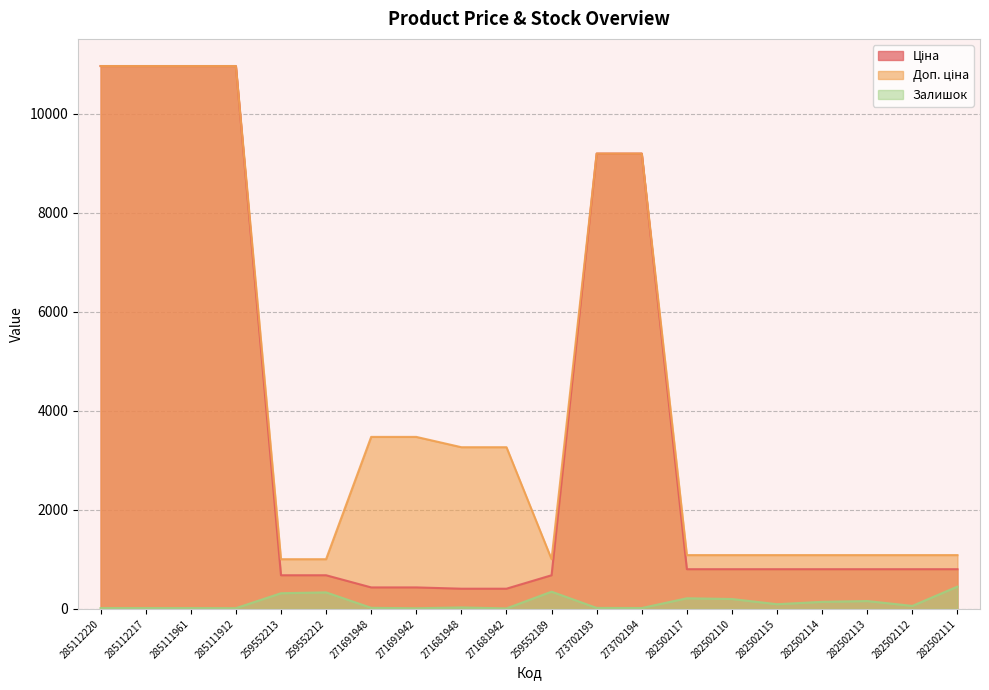

What is the value of the Залишок point at the 9th from the left?

30.0